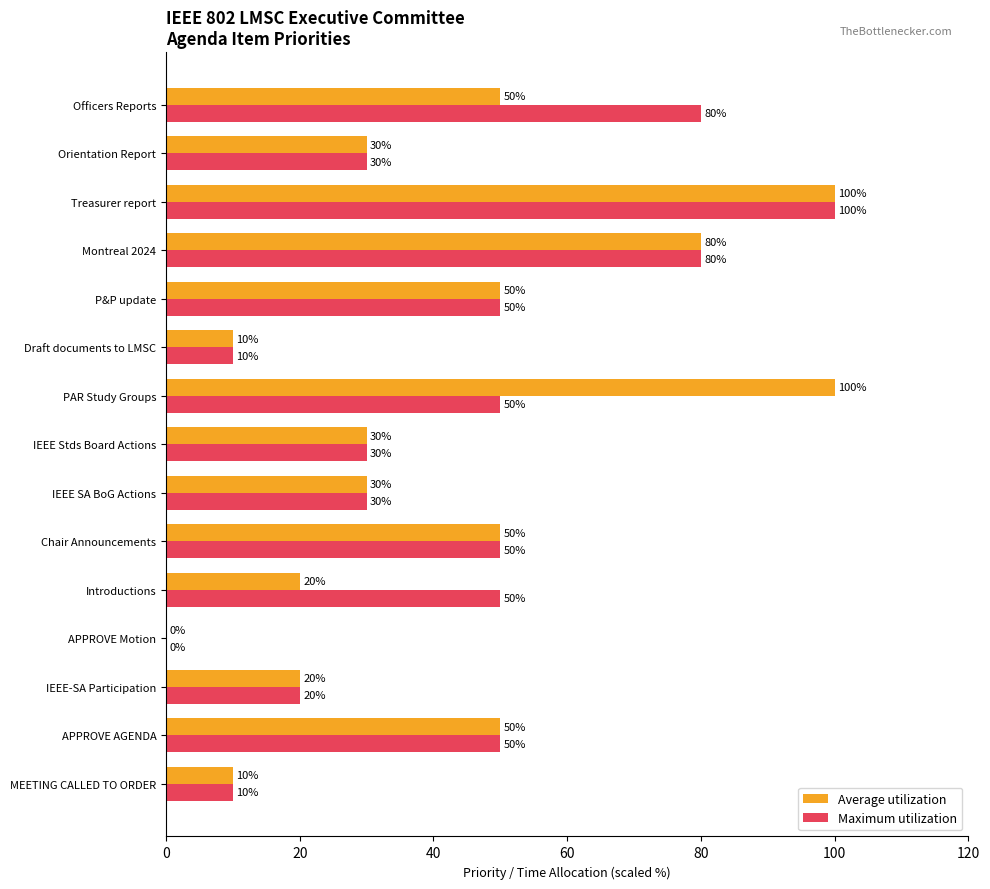

Which category has the highest value in the Maximum utilization series?

Treasurer report